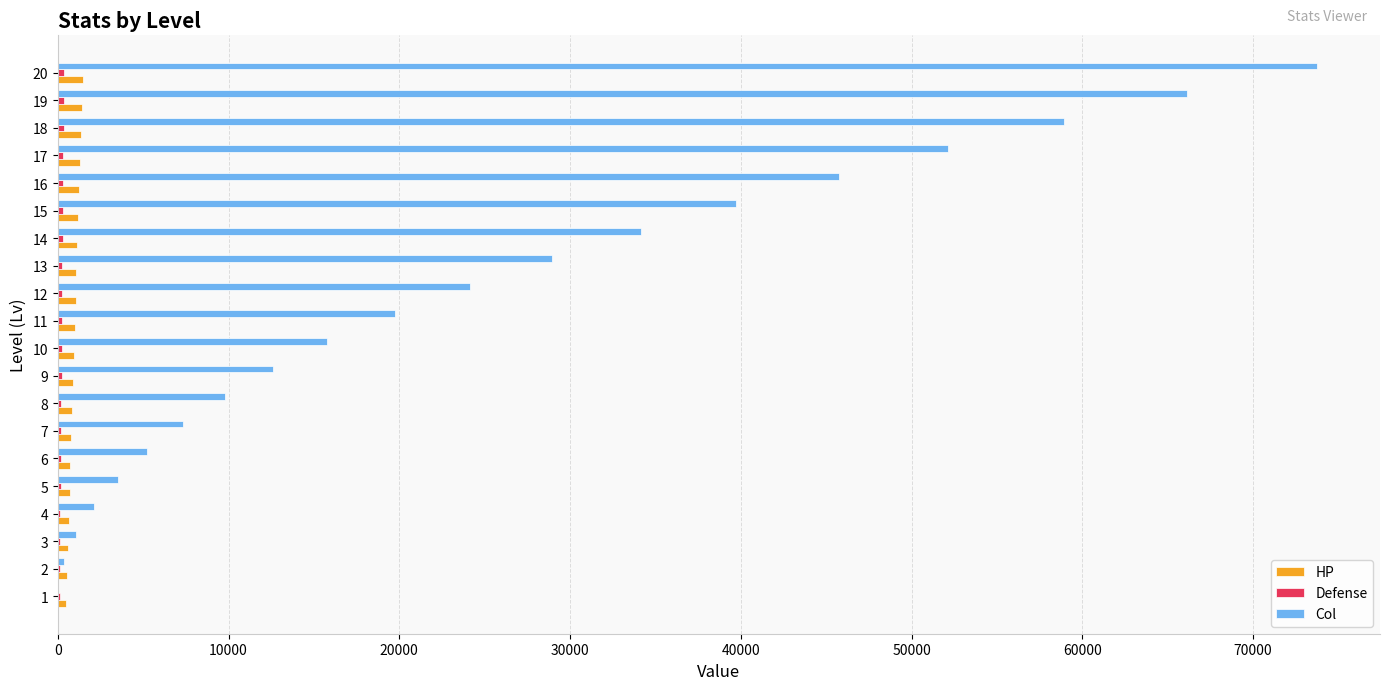

At which category is the sum across all series the highest?

20